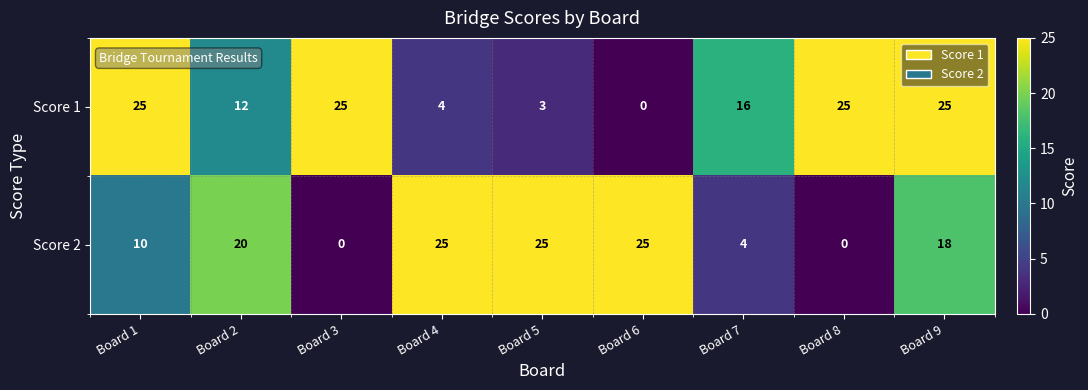

Rank the series at Board 8 from lowest to highest value.

Score 2, Score 1